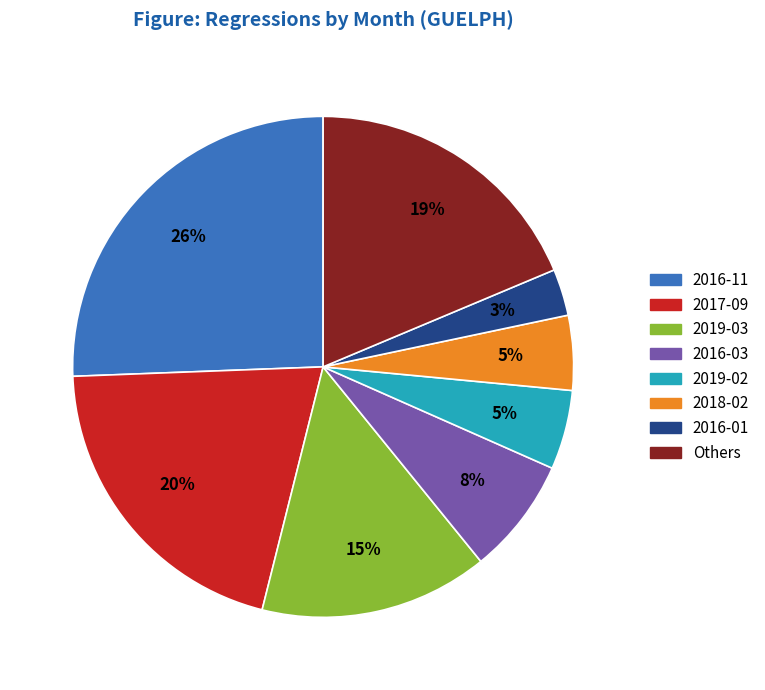

To the nearest percent, what is the average slice percentage?

12%